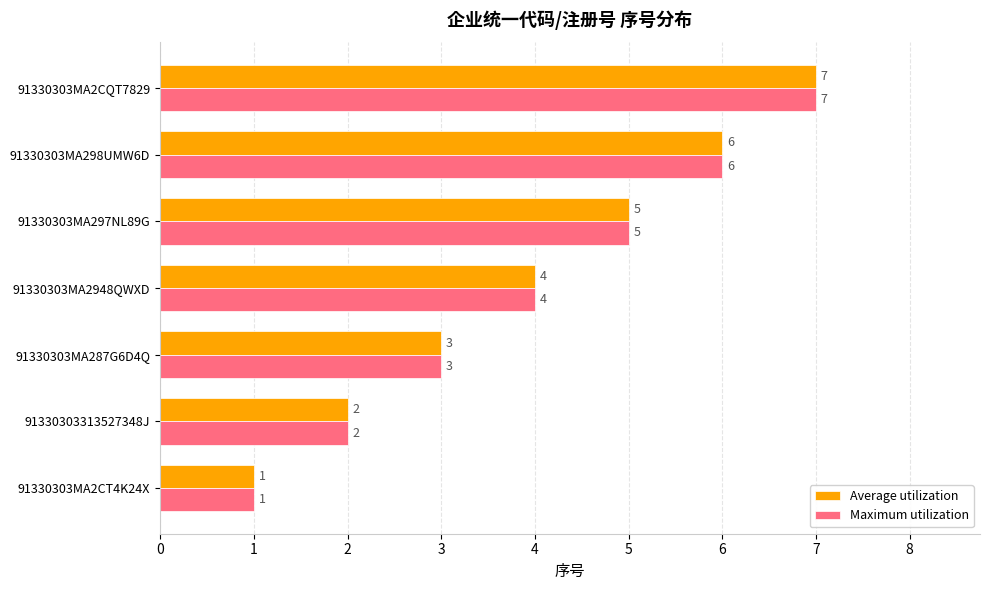

What is the total value across all series at 91330303MA287G6D4Q?

6